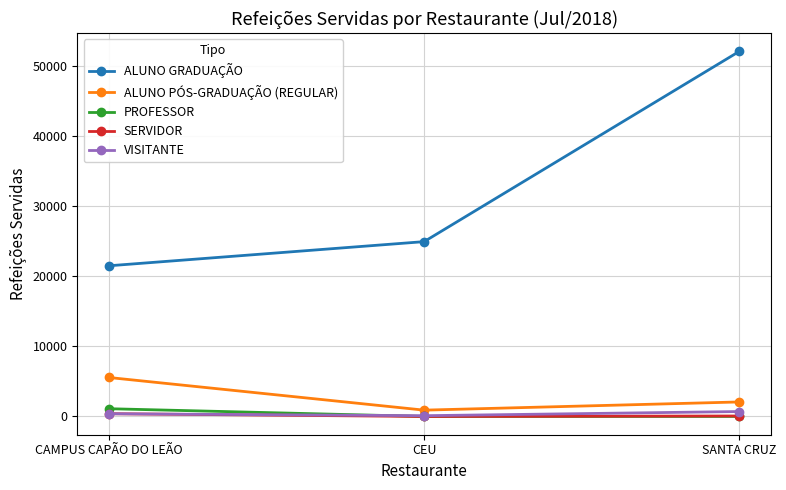

The VISITANTE series shows 114 at CEU. True or false?

True